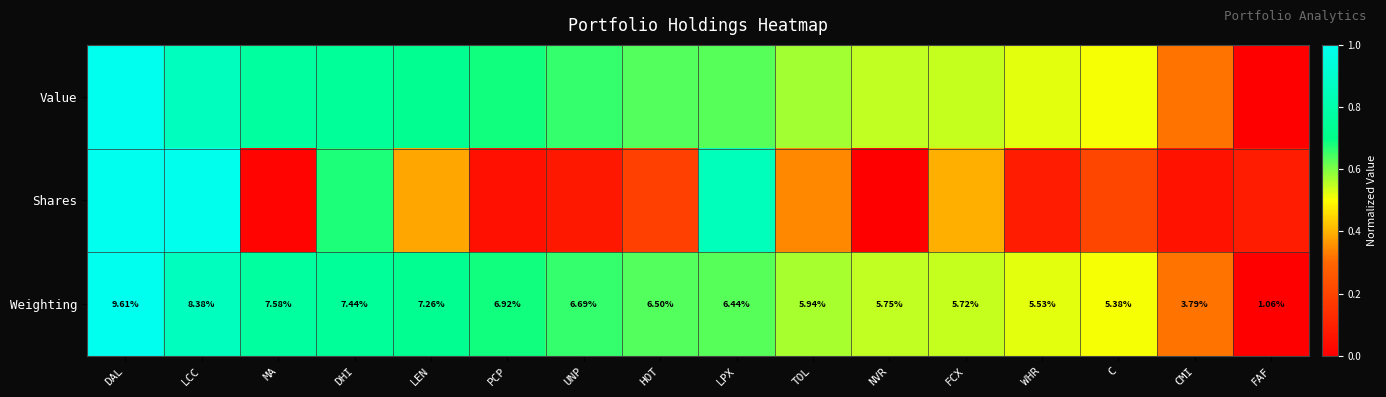

Which series changed the most between UNP and CMI?

Weighting